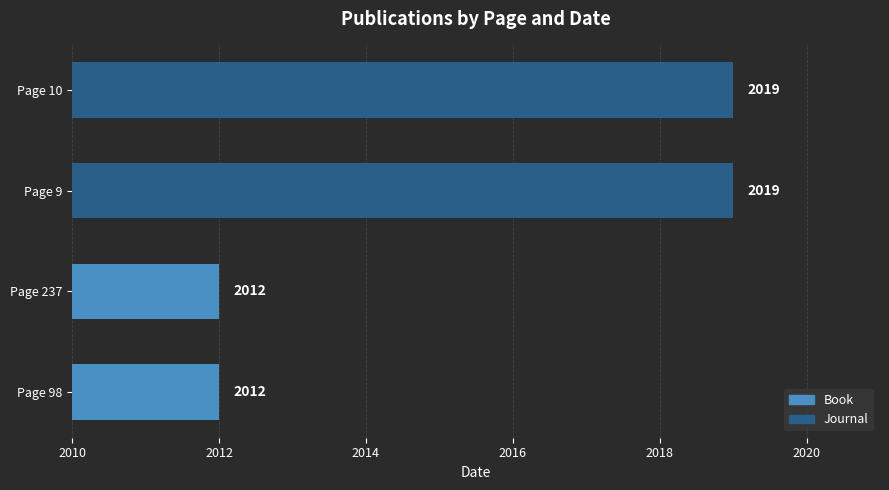

Count the values in the range 2012 to 2019.

4